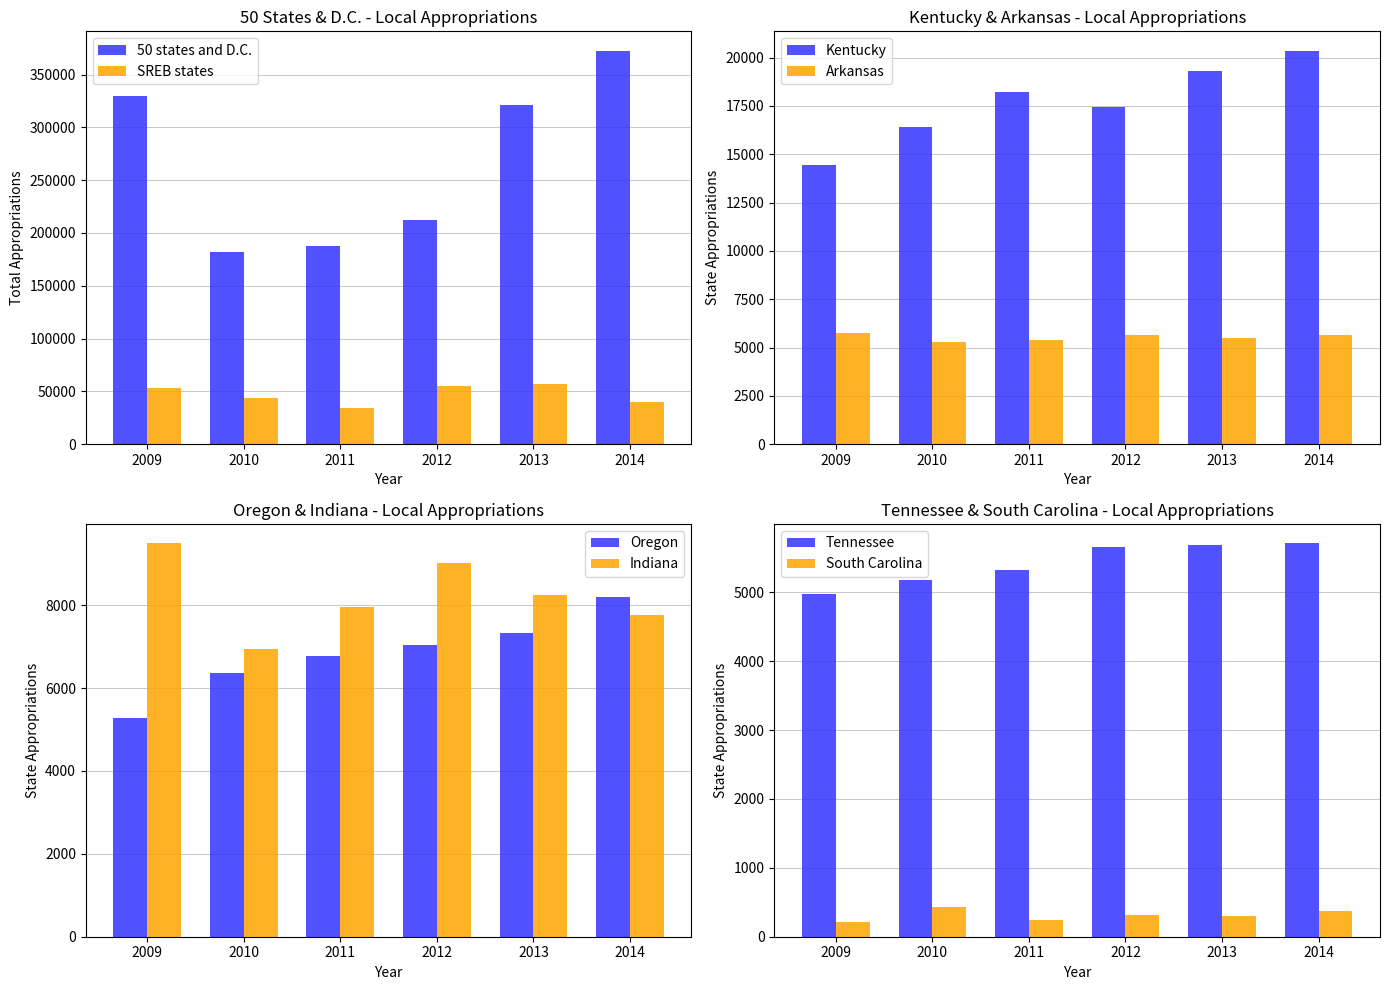

Which category has the highest value across all series?

2014